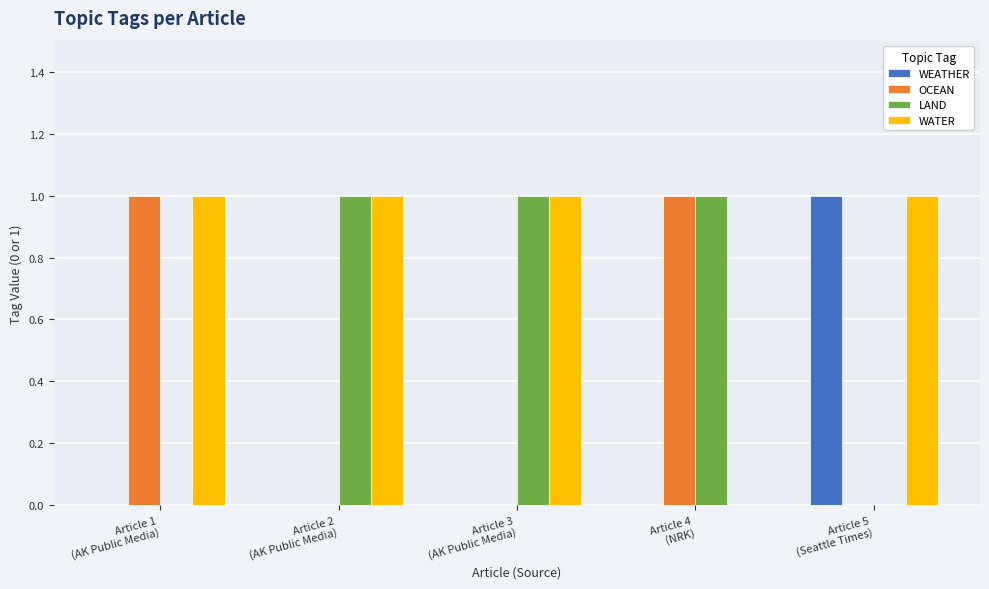

What is the sum of all LAND values?

3